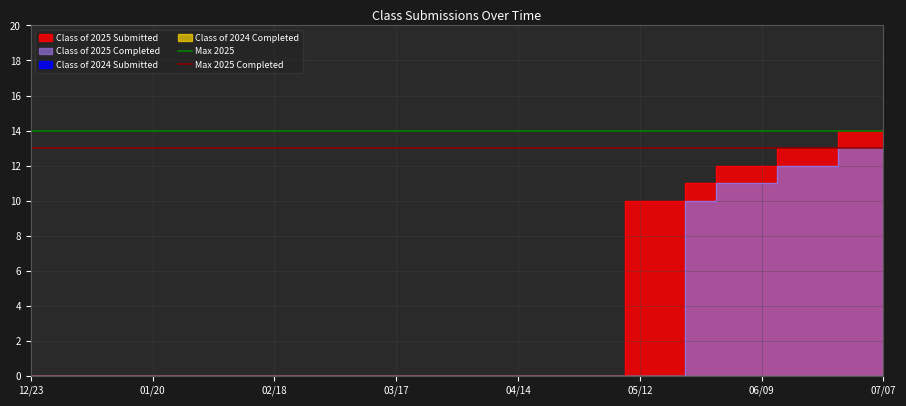

What is the sum of the Max 2025 Completed values at 12/23 and 01/20?

26